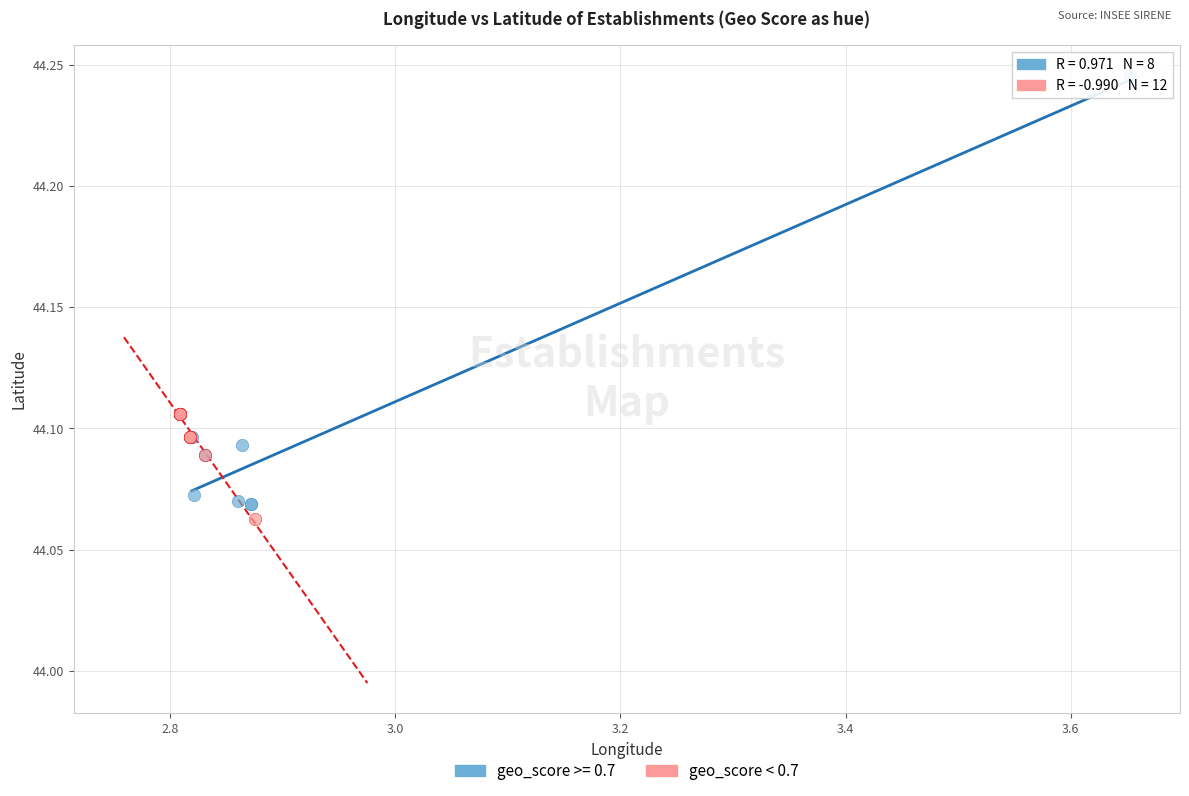

Which series reaches the maximum Y coordinate?

geo_score >= 0.7